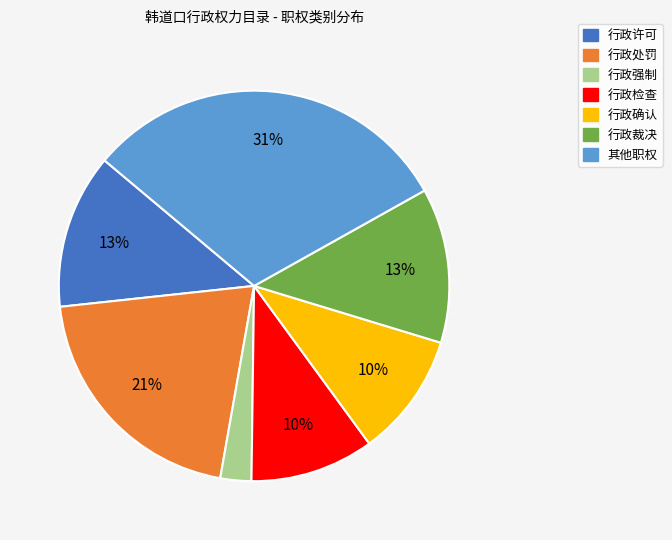

To the nearest percent, what is the difference between the 行政检查 and 行政许可 slice percentages?

3%